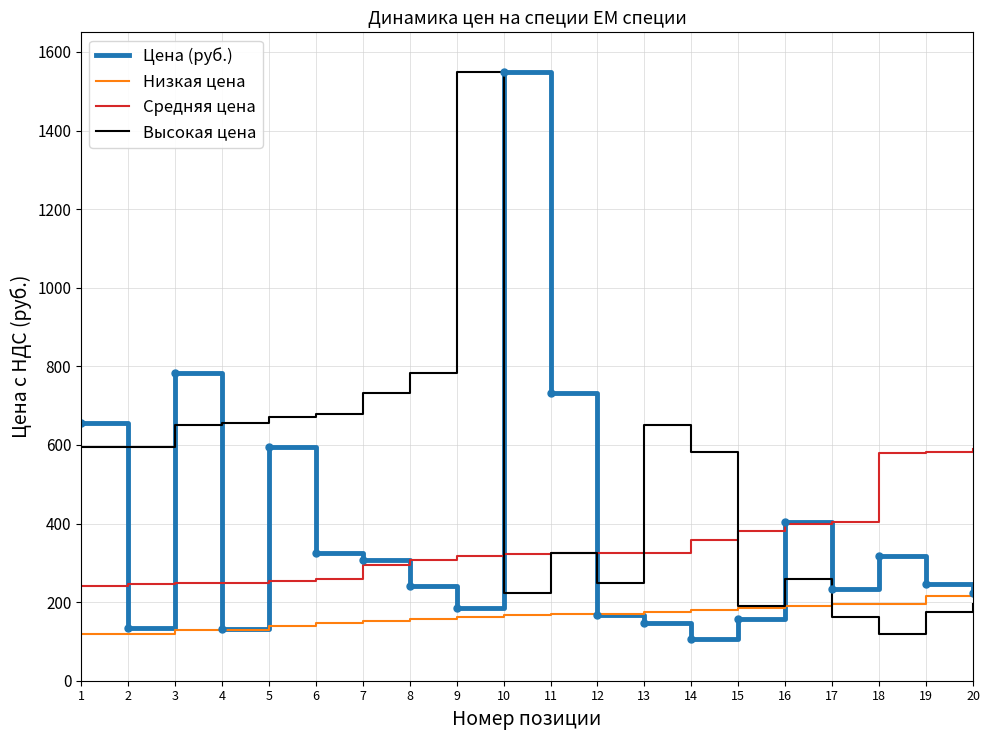

The value of Высокая цена at 9 is 863. True or false?

False